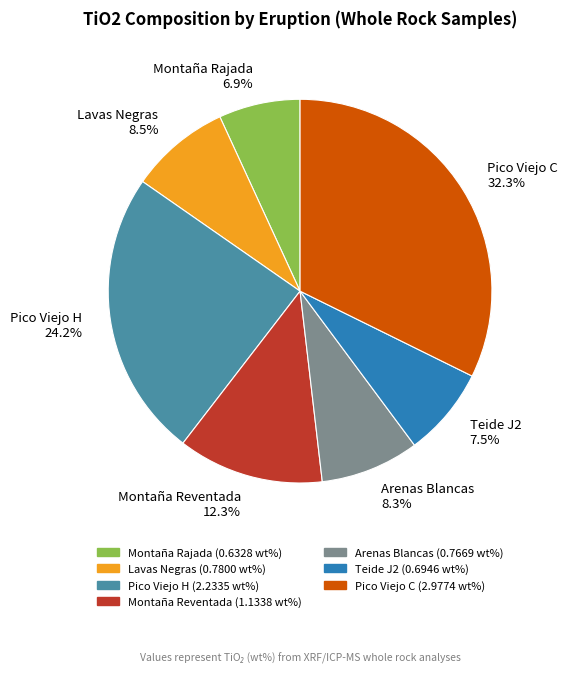

To the nearest percent, what percentage of the pie is Arenas Blancas?

8%